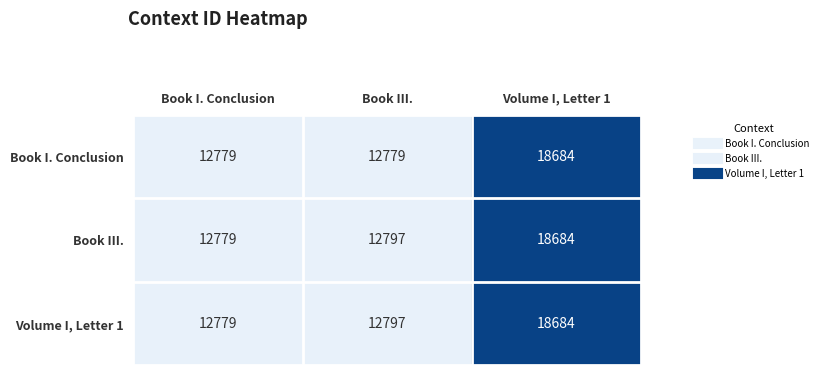

Read the Book I. Conclusion value at Book I. Conclusion.

12779